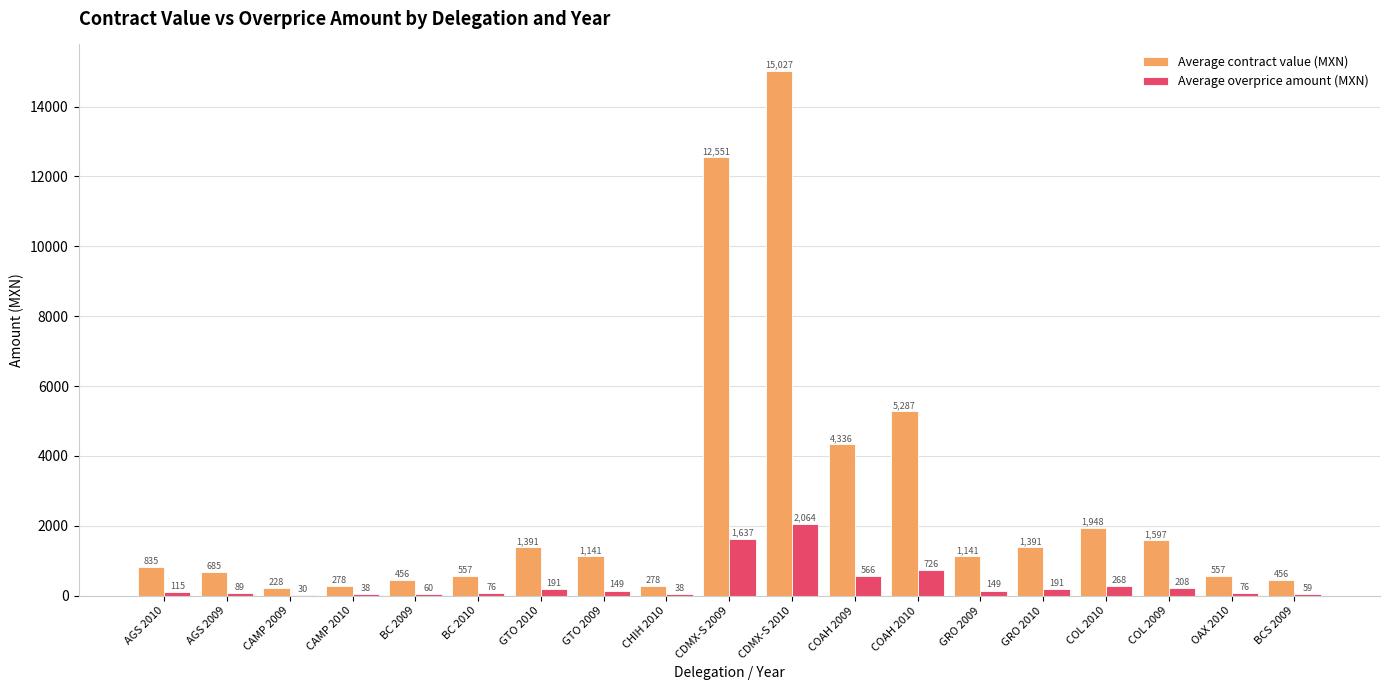

What is the total value across all series at AGS 2009?

773.9